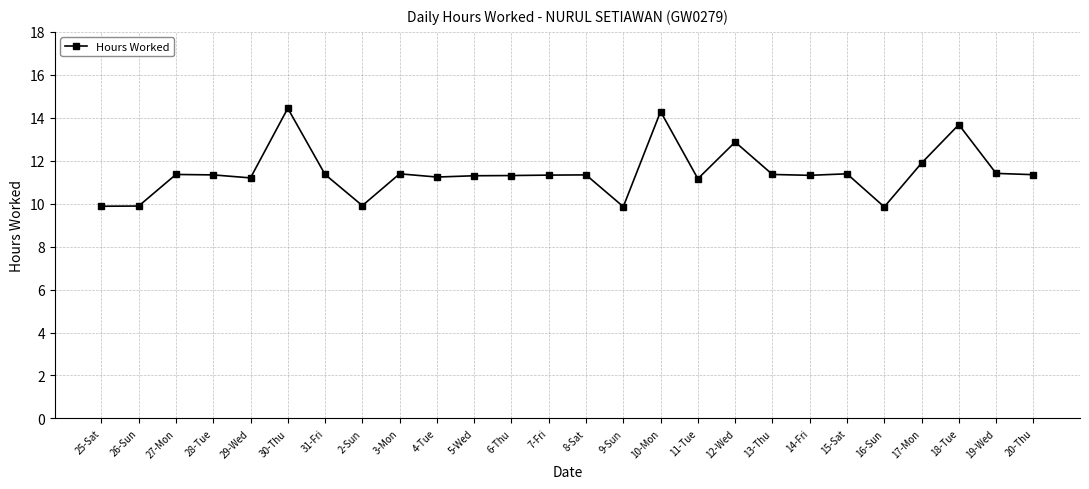

What is the maximum value shown in the chart?

14.4